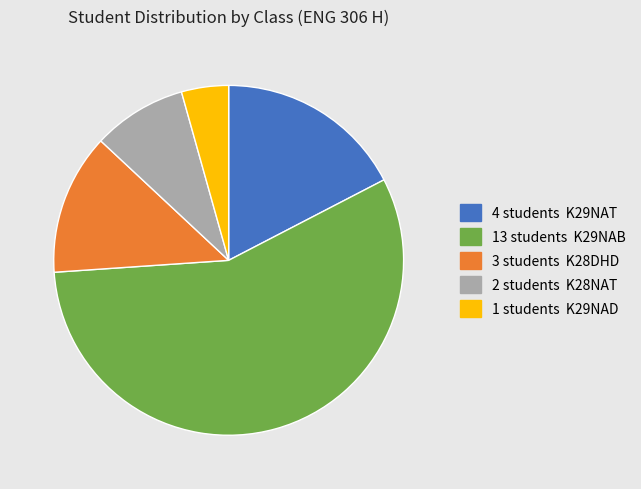

Does any single category account for the majority?

Yes